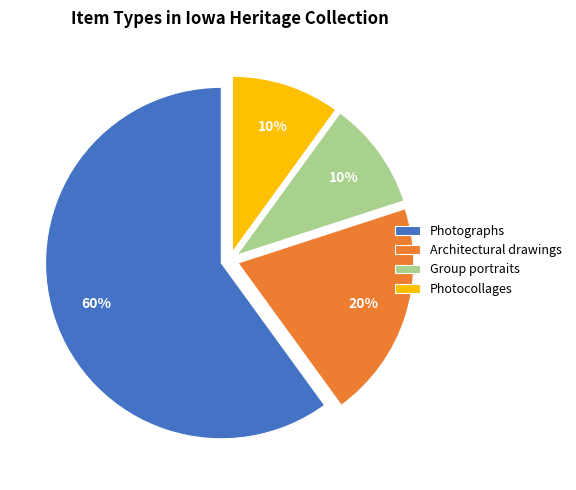

What percentage is the Photographs slice, to the nearest percent?

60%